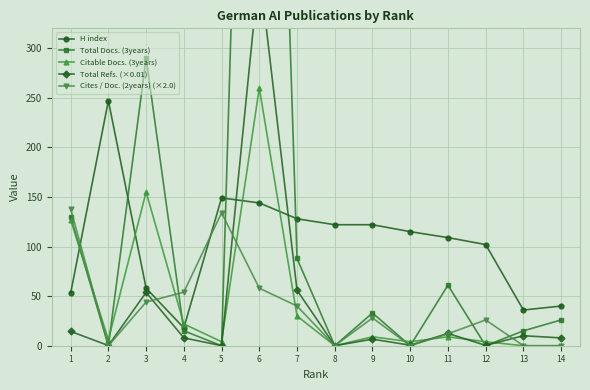

Rank the series by their maximum value, from highest to lowest.

Total Docs. (3years), Total Refs. (×0.01), Citable Docs. (3years), H index, Cites / Doc. (2years) (×2.0)